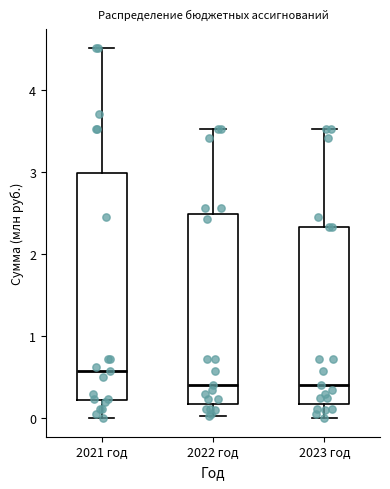

Reading left to right, transcribe this box plot: for each box, give where its median line is, the range the box spans, and where its two whiskers end, as read against the y-axis. The values are not printed on the chart, so give them approximately, as read against the axis.

2021 год: median 0.6, box 0.2 to 3.0, whiskers 0.0 to 4.5
2022 год: median 0.4, box 0.2 to 2.5, whiskers 0.0 to 3.5
2023 год: median 0.4, box 0.2 to 2.3, whiskers 0.0 to 3.5